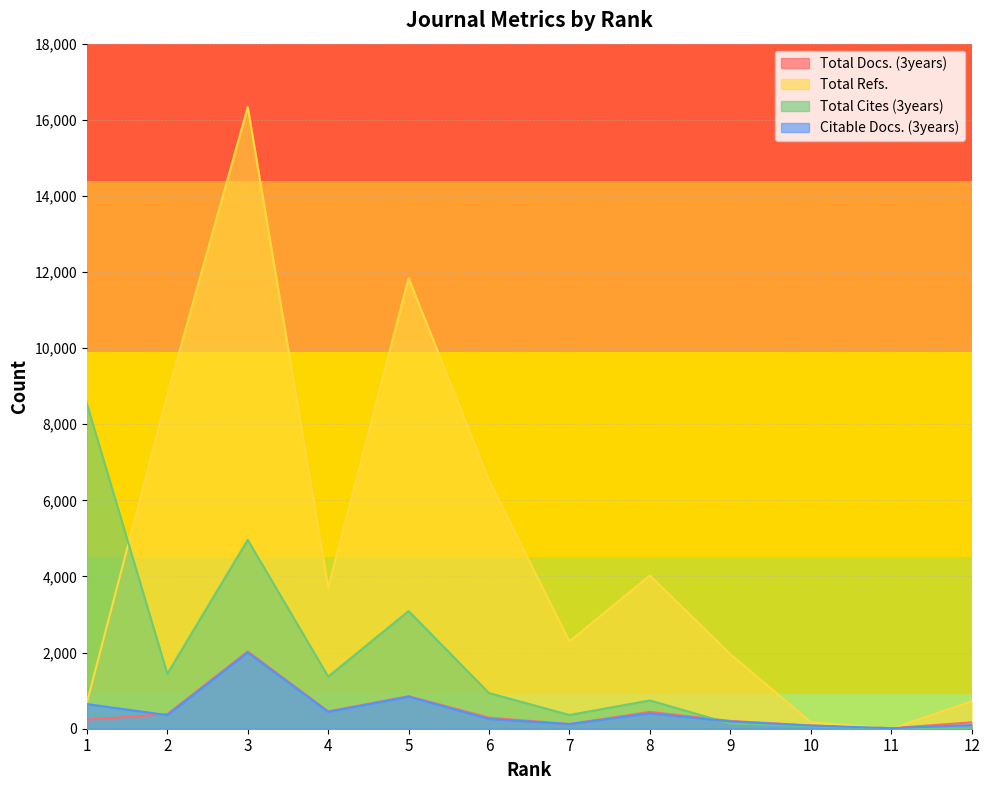

Does the chart display data point markers on the line(s)?

No